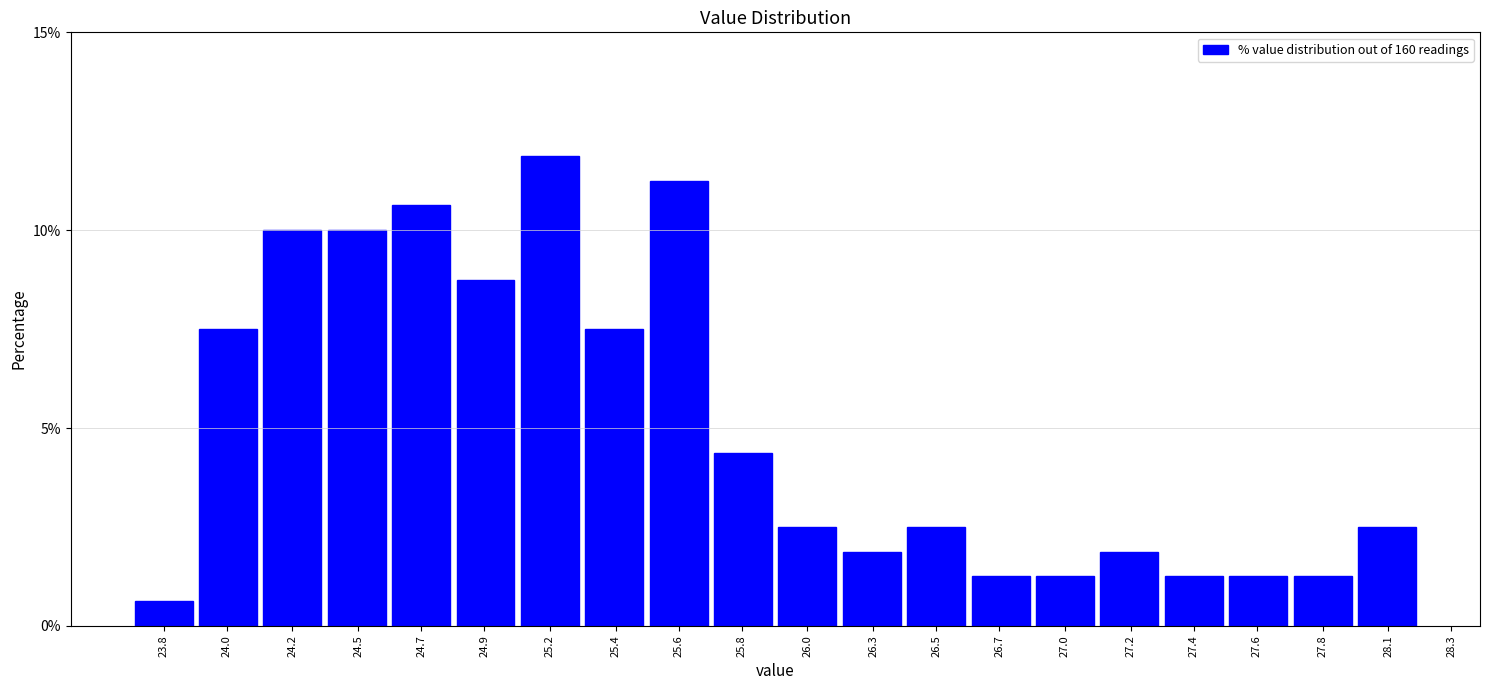

The value at 24.0 is 7.5. True or false?

True